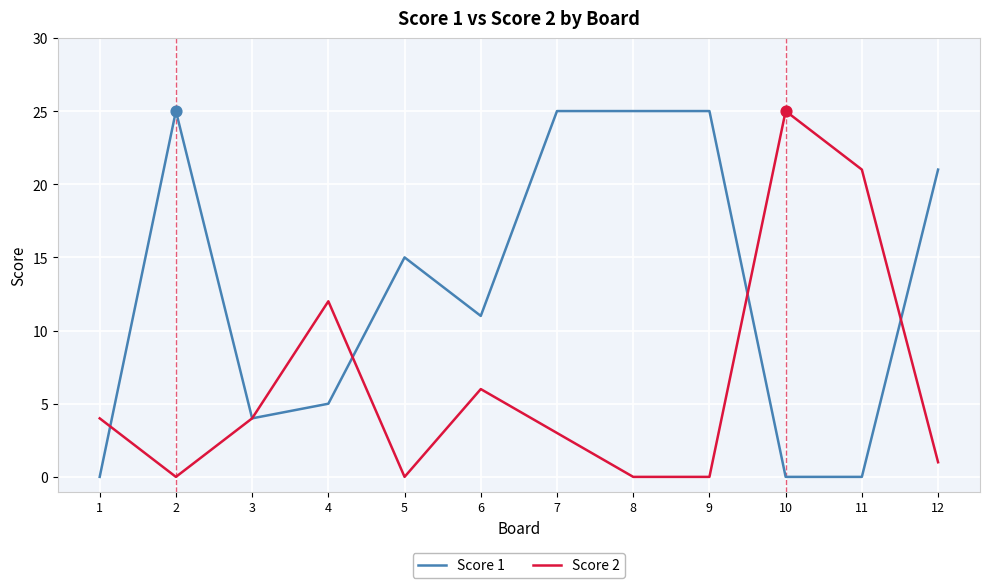

What is the spread (max minus min) of values at 7?

22